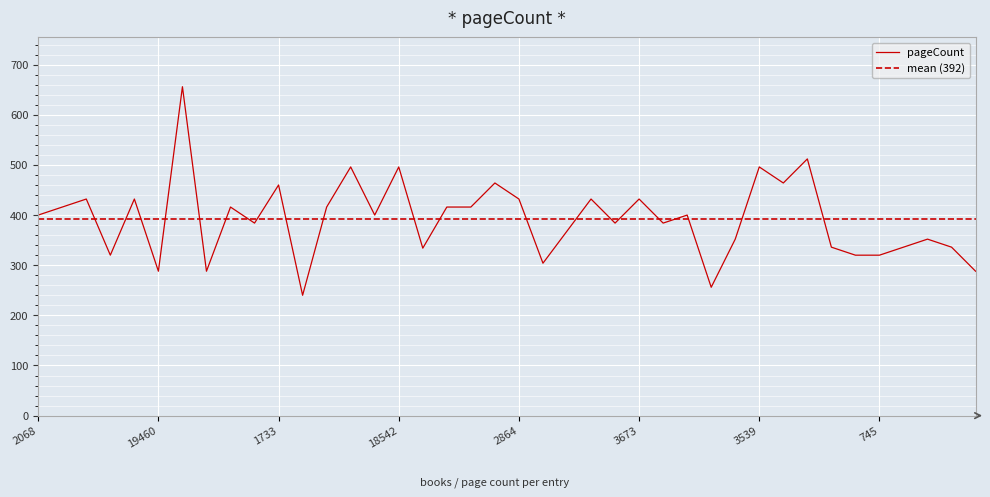

What is the label of the 14th point from the left?

18891